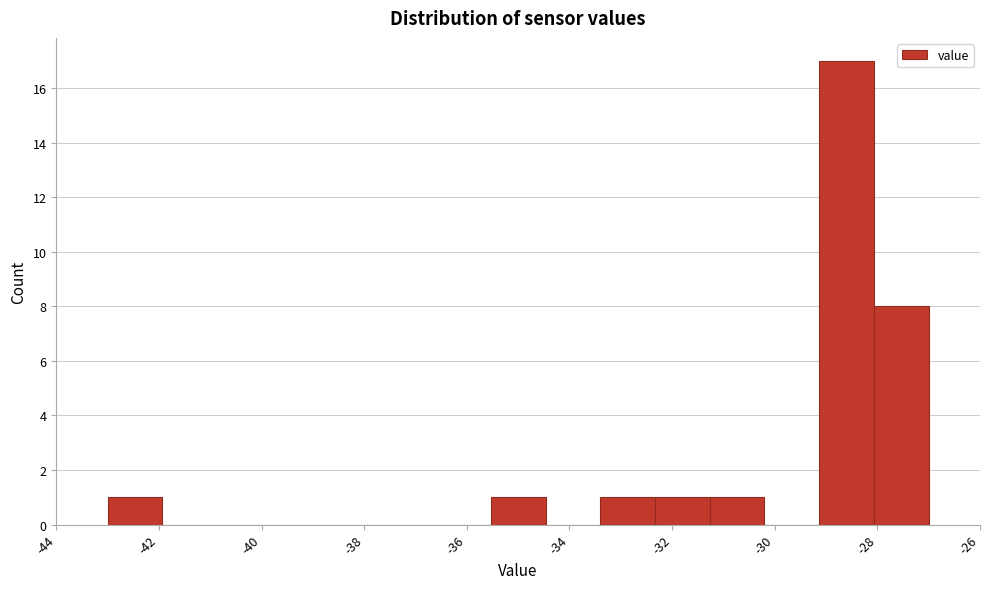

Which range on the x-axis has the tallest bar?

-29.2 to -28.0